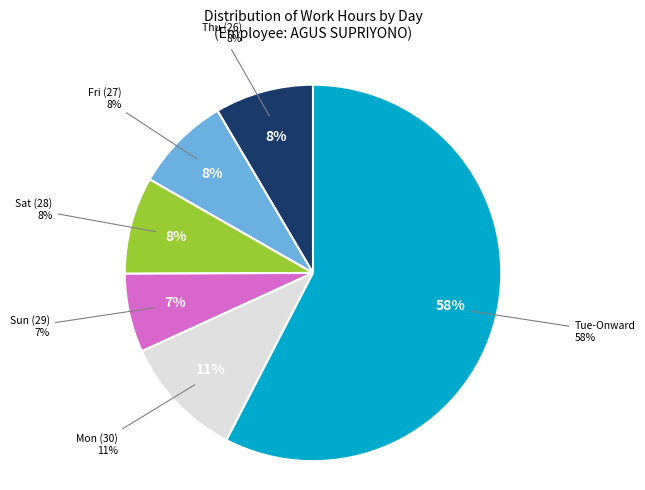

What is the ratio of the value at 26-Thu to the value at 27-Fri?

1.0